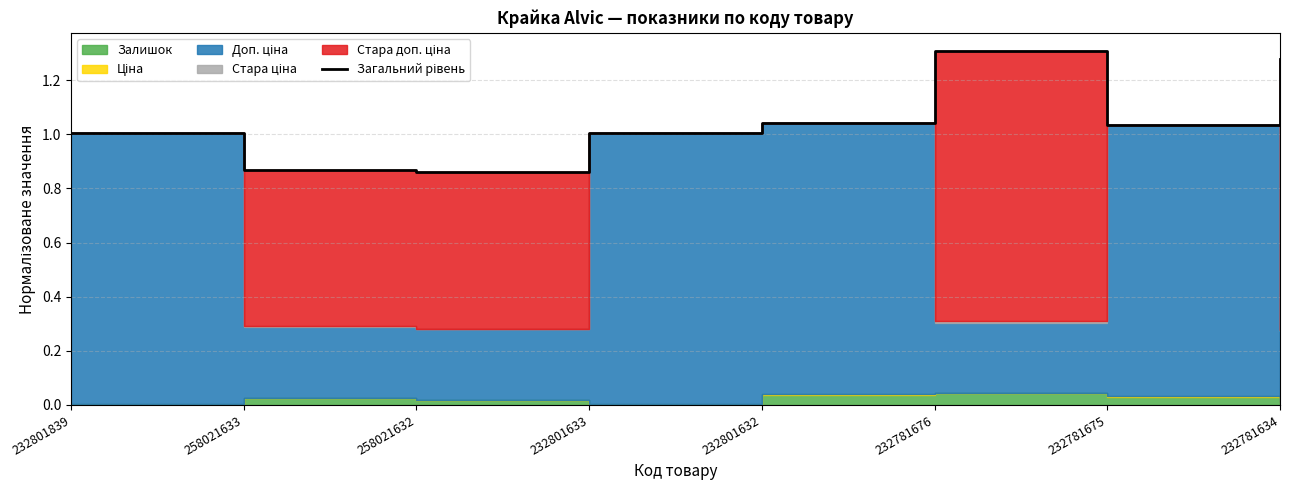

What is the value of the 5th point from the left?

1.0